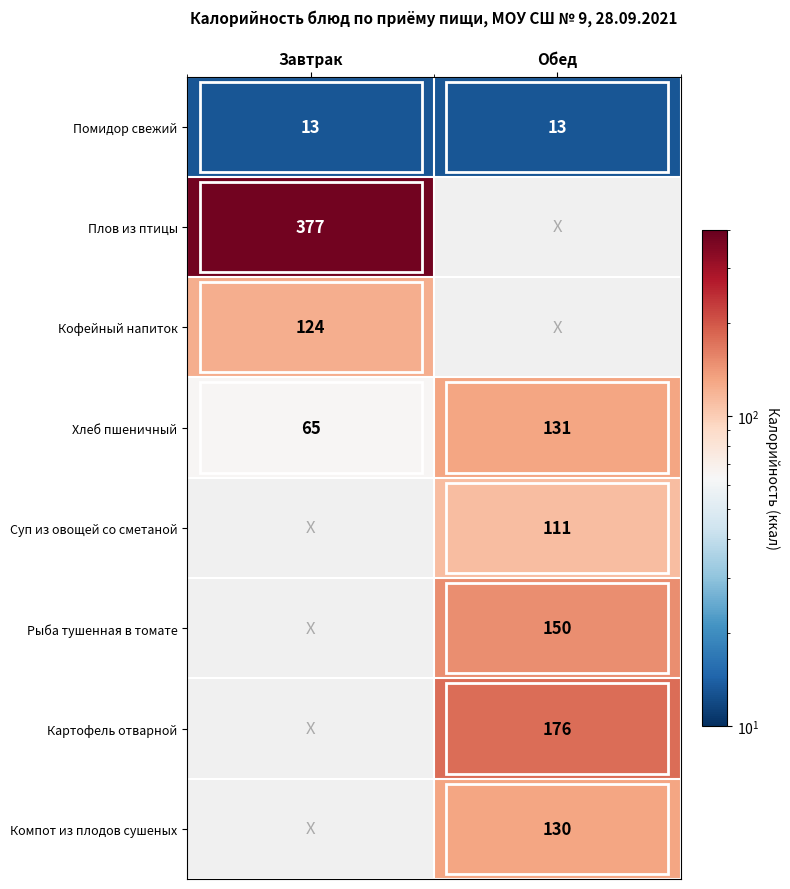

Rank the categories by Хлеб пшеничный value from lowest to highest.

Завтрак, Обед